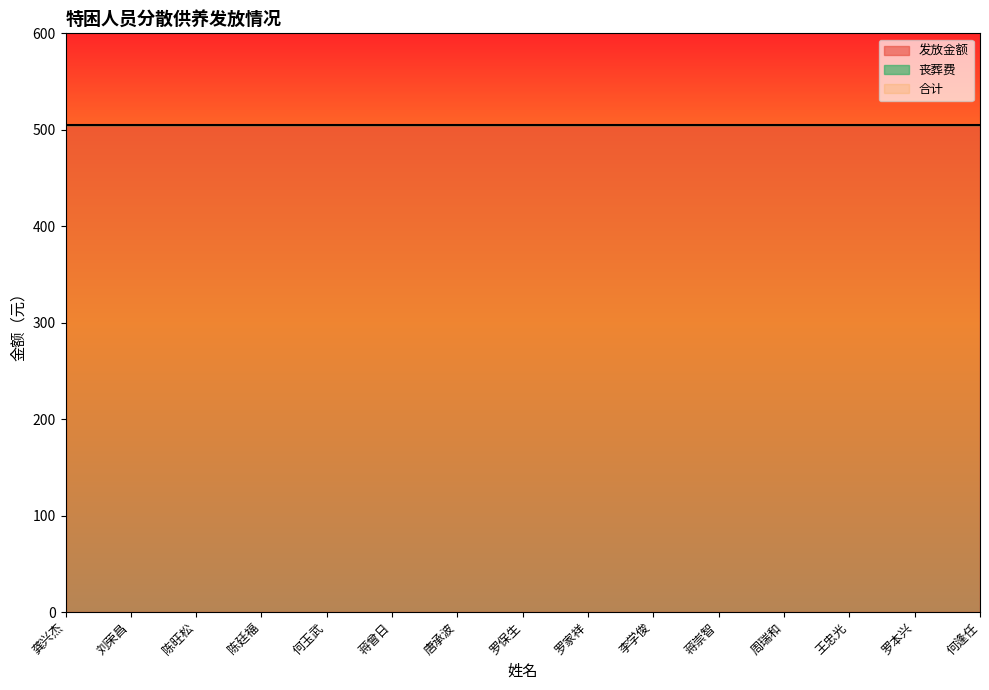

Rank the series by their maximum value, from lowest to highest.

丧葬费, 发放金额, 合计